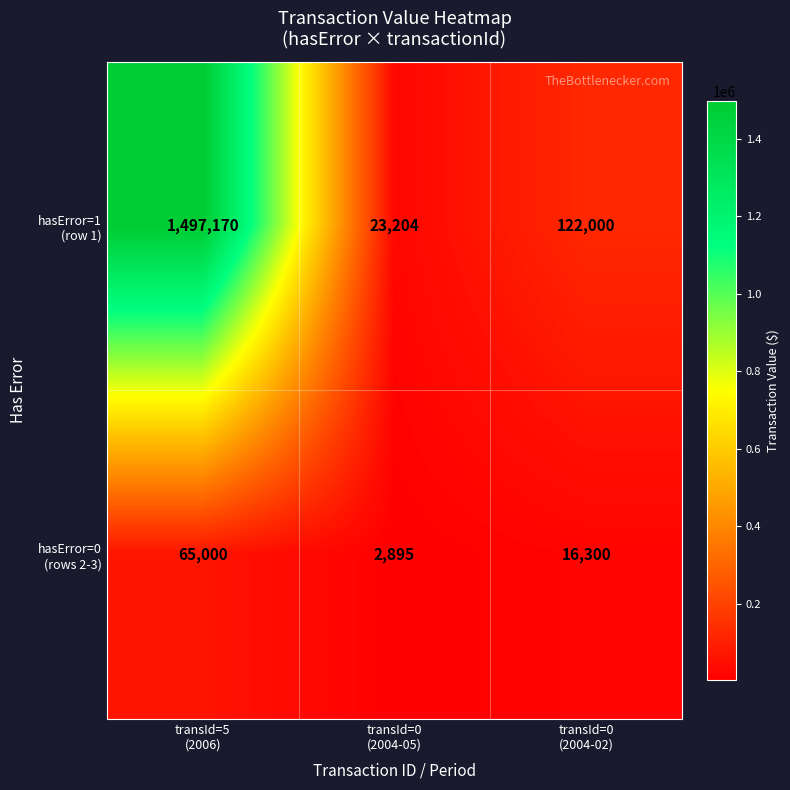

What is the smallest value displayed?

2895